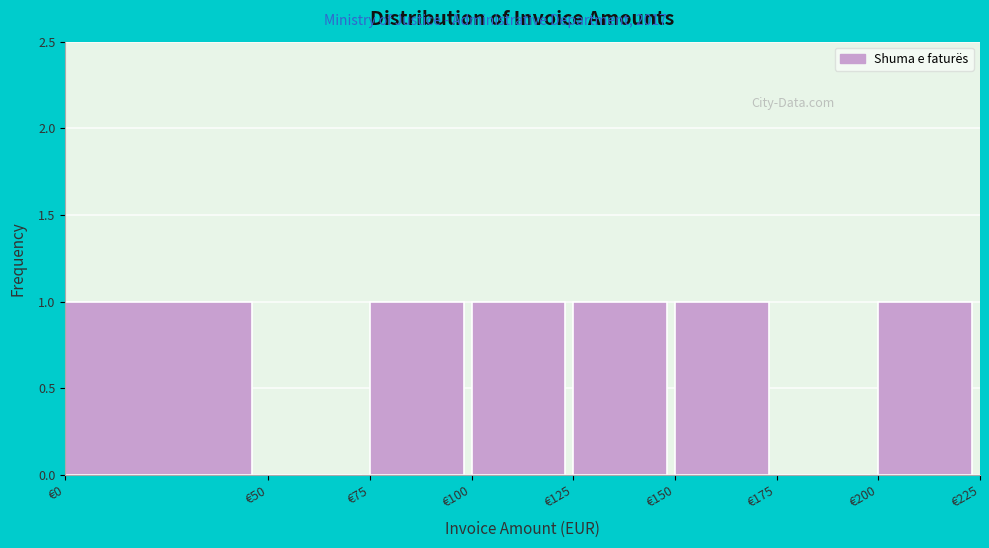

Reading left to right, list every bar in this chart as the range it spans on the x-axis followed by its height. The values are not printed on the chart, so give them approximately, as read against the axis.

0 to 50: 1
50 to 75: 0
75 to 100: 1
100 to 125: 1
125 to 150: 1
150 to 175: 1
175 to 200: 0
200 to 225: 1